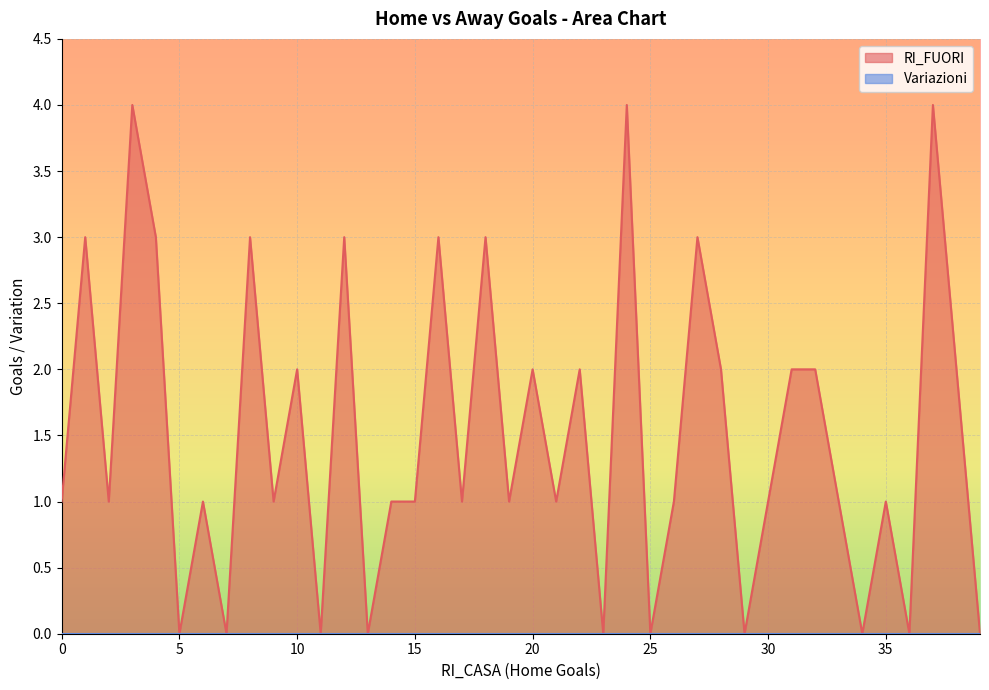

What is the difference between the second highest and second lowest values?

4